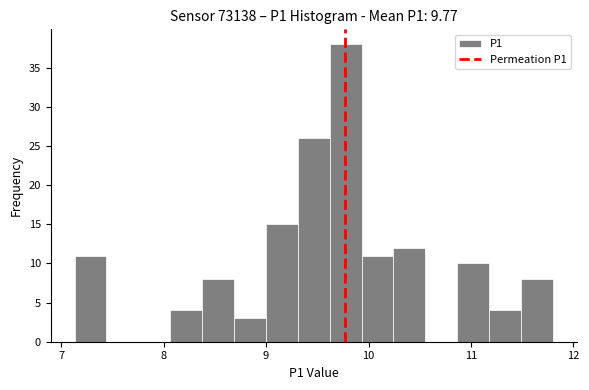

Read against the x-axis, roughly where is the centre of the tallest bar?

9.8